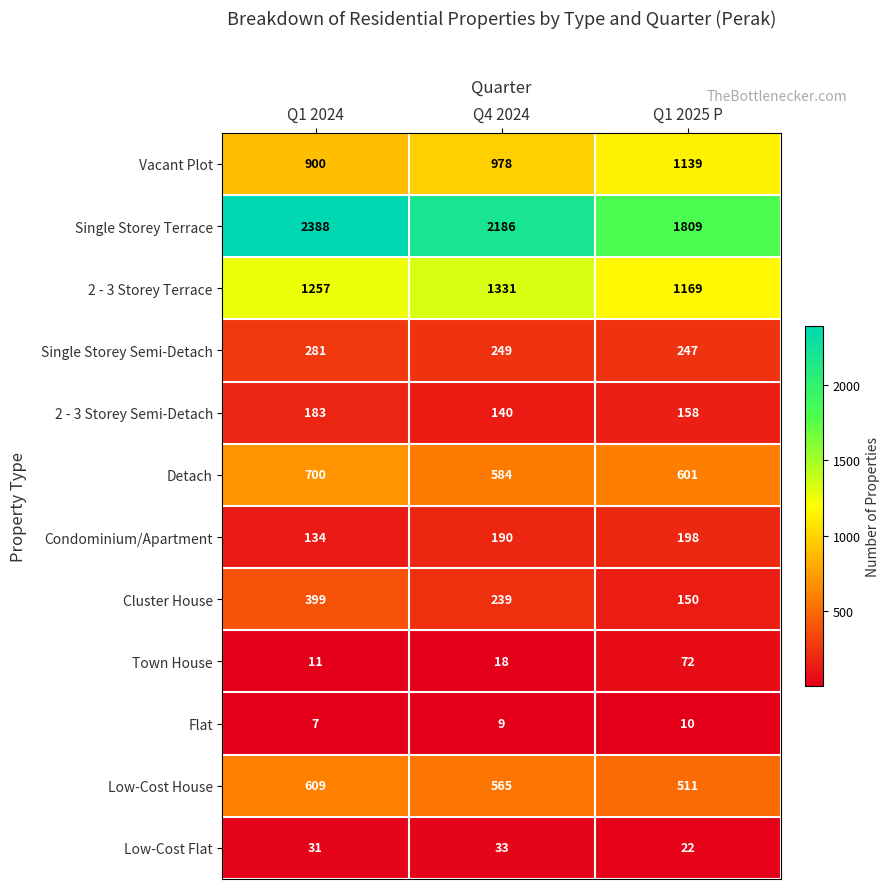

Count the number of data series in this chart.

12